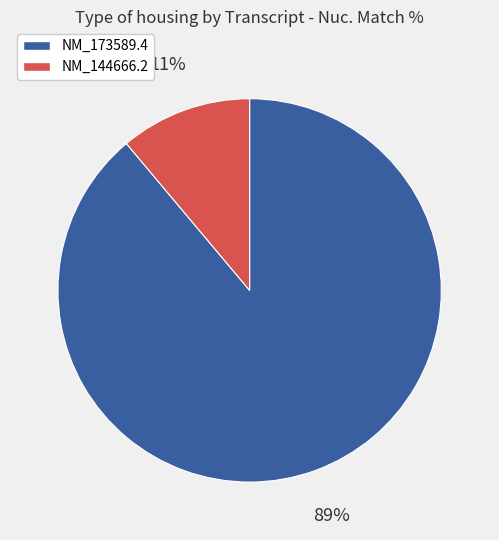

Which category has the biggest portion of the pie?

NM_173589.4